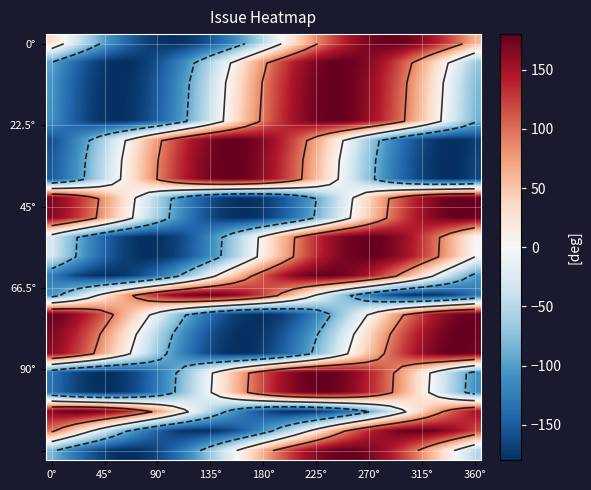

How many data points does each series have?

36